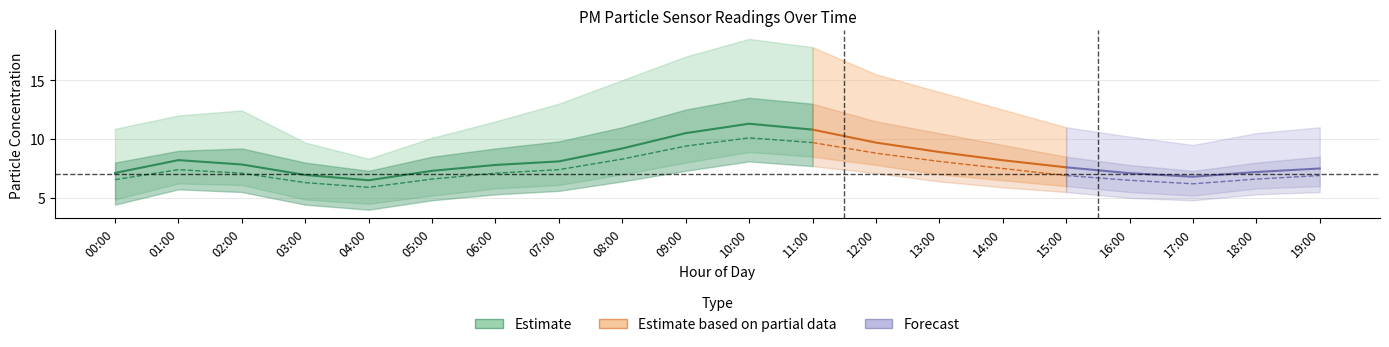

Is the value of P1_lower at 14:00 greater than the value of P1_upper at 00:00?

No